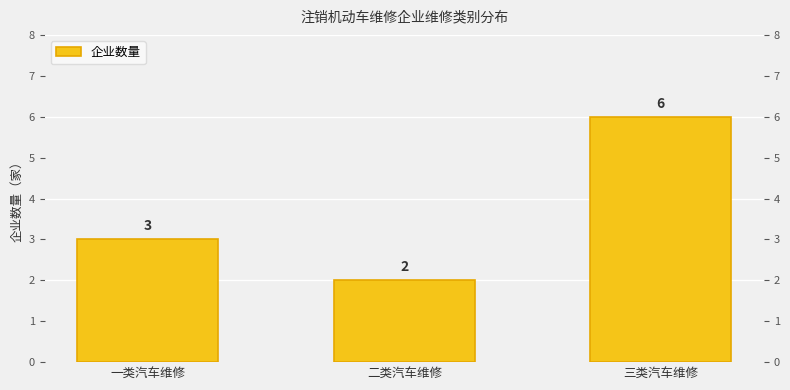

What is the difference between the second highest and minimum values?

1